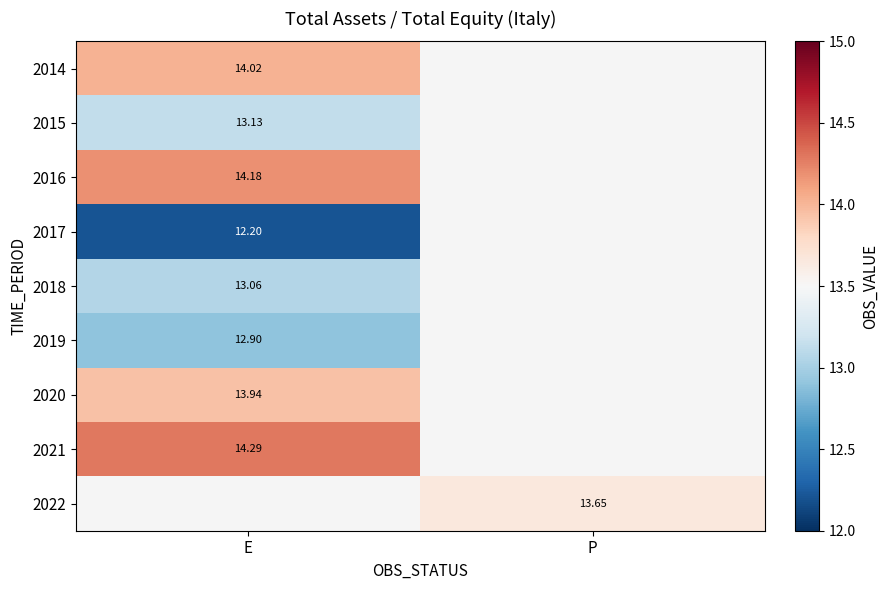

At how many categories does at least one series exceed 13?

2